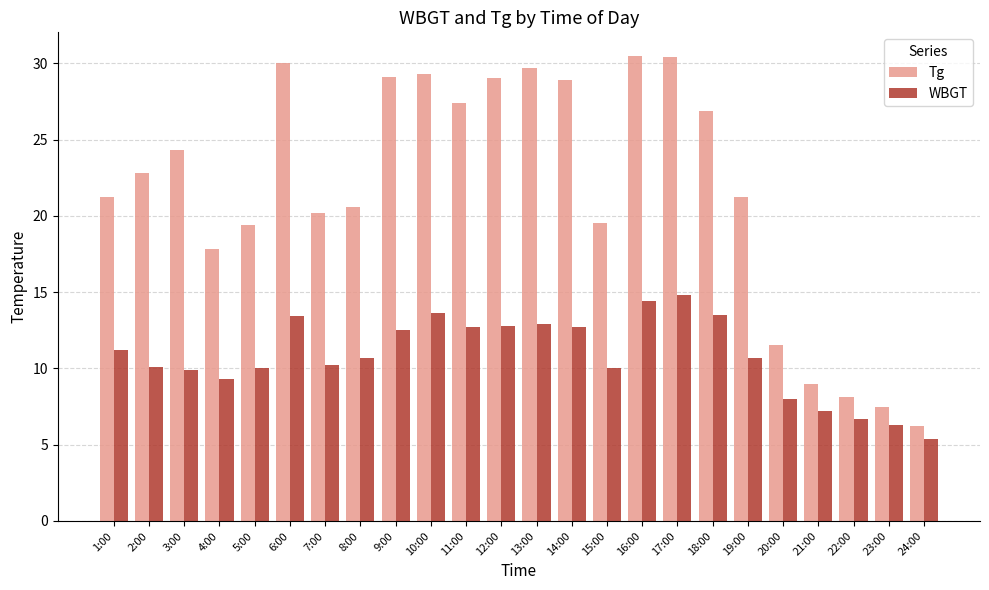

The WBGT series shows 10.7 at 8:00. True or false?

True